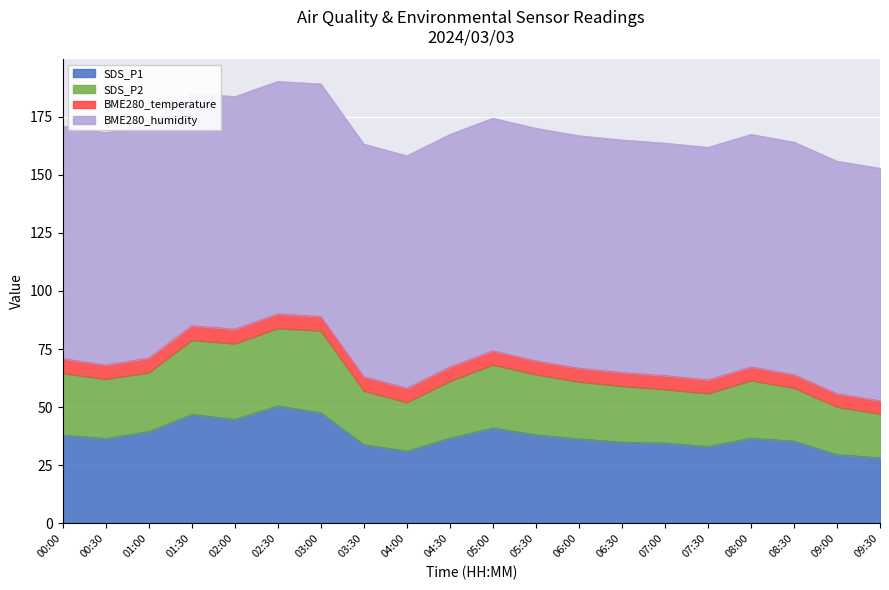

Does the chart display data point markers on the line(s)?

No